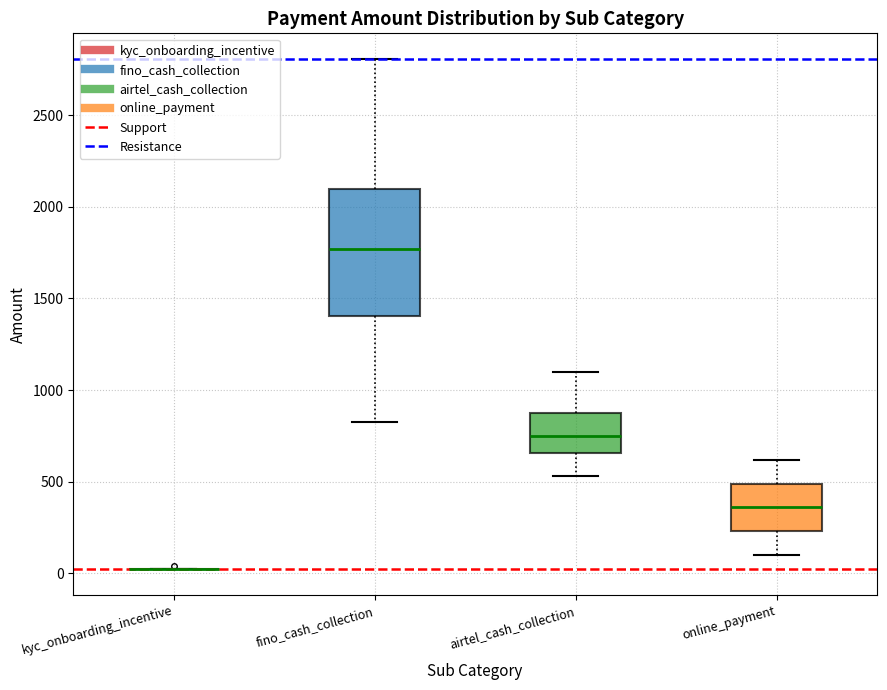

Comparing the boxes themselves (not the whiskers), which one is the tallest?

fino_cash_collection